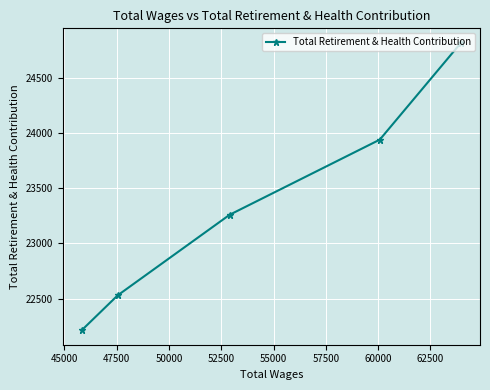

What is the difference between the second highest and second lowest values?

1412